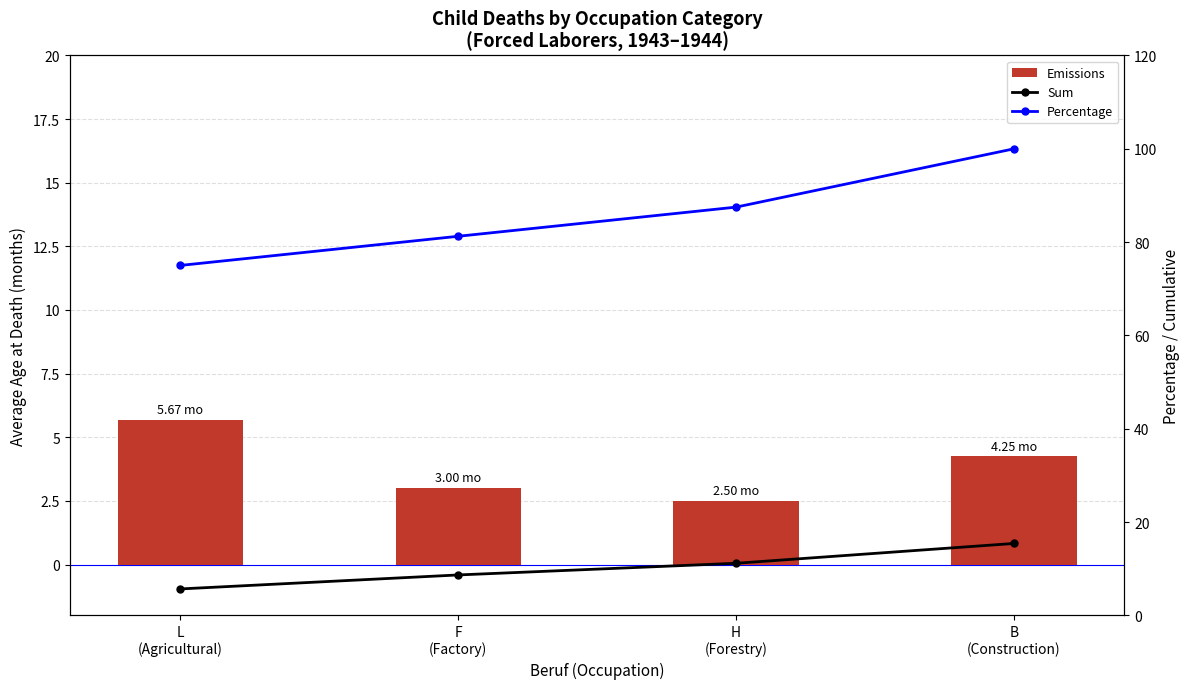

How many values in the Sum series are below 11?

2